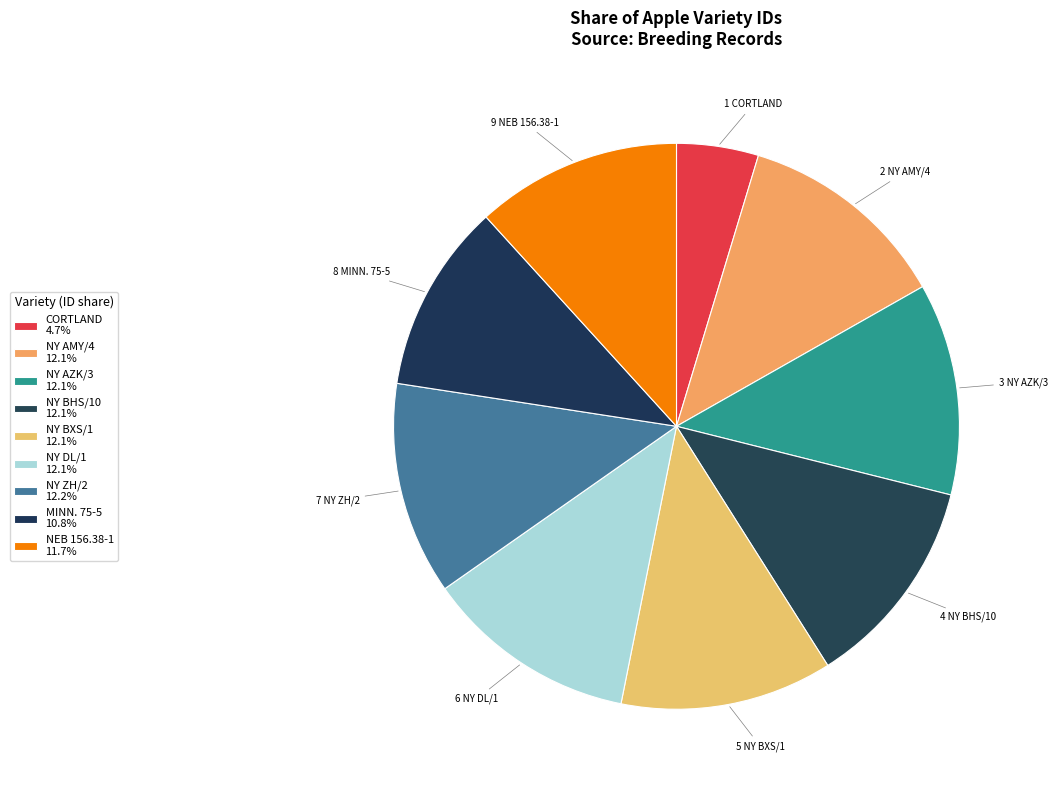

How many segments does this pie chart have?

9